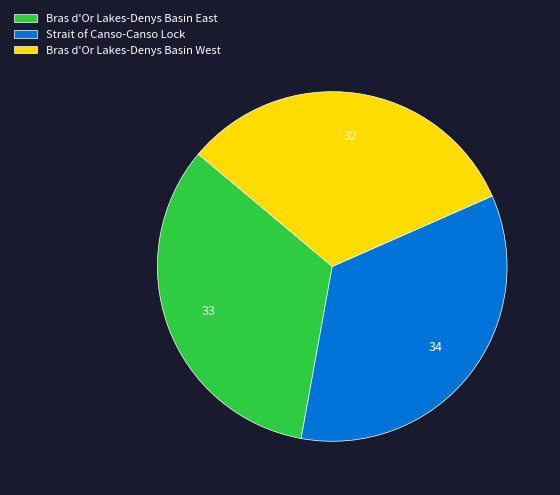

Do Bras d'Or Lakes-Denys Basin East and Strait of Canso-Canso Lock together represent more than half of the pie?

Yes